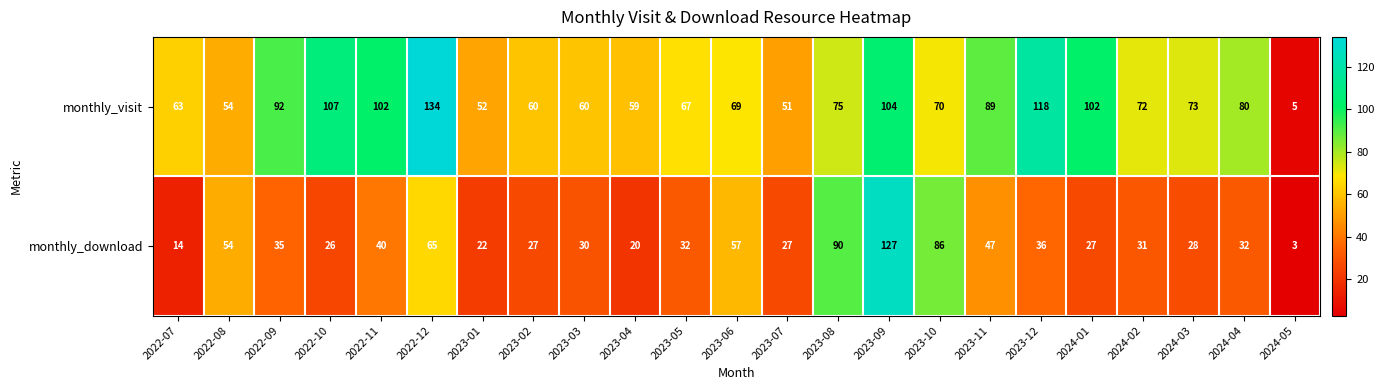

At which label is monthly_visit closest to 69?

2023-06